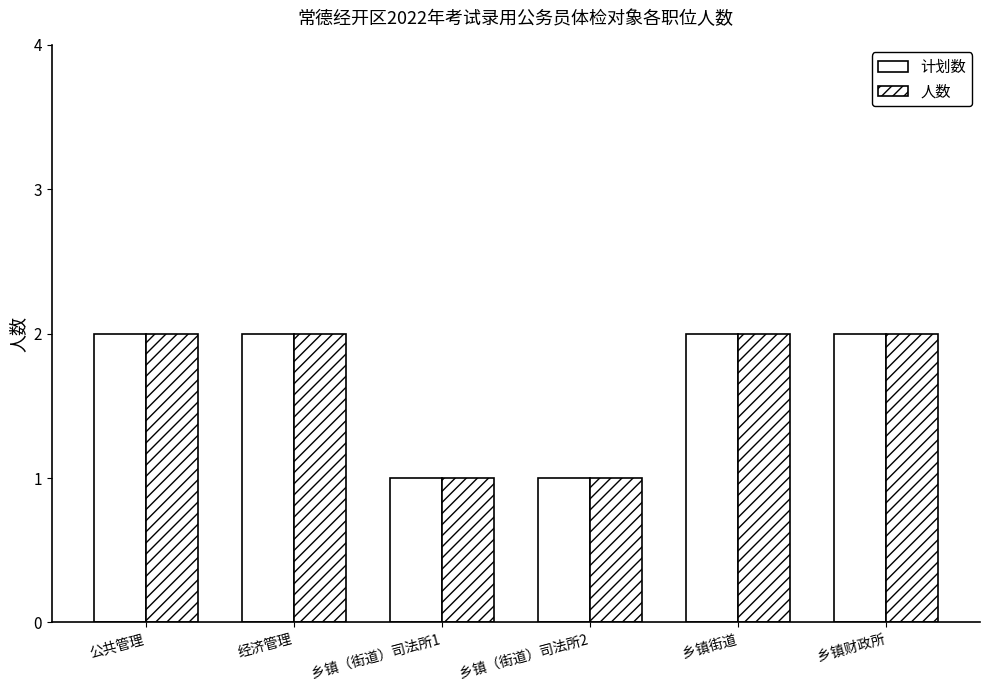

What is the difference between the 计划数 values at 乡镇（街道）司法所2 and 乡镇街道?

1